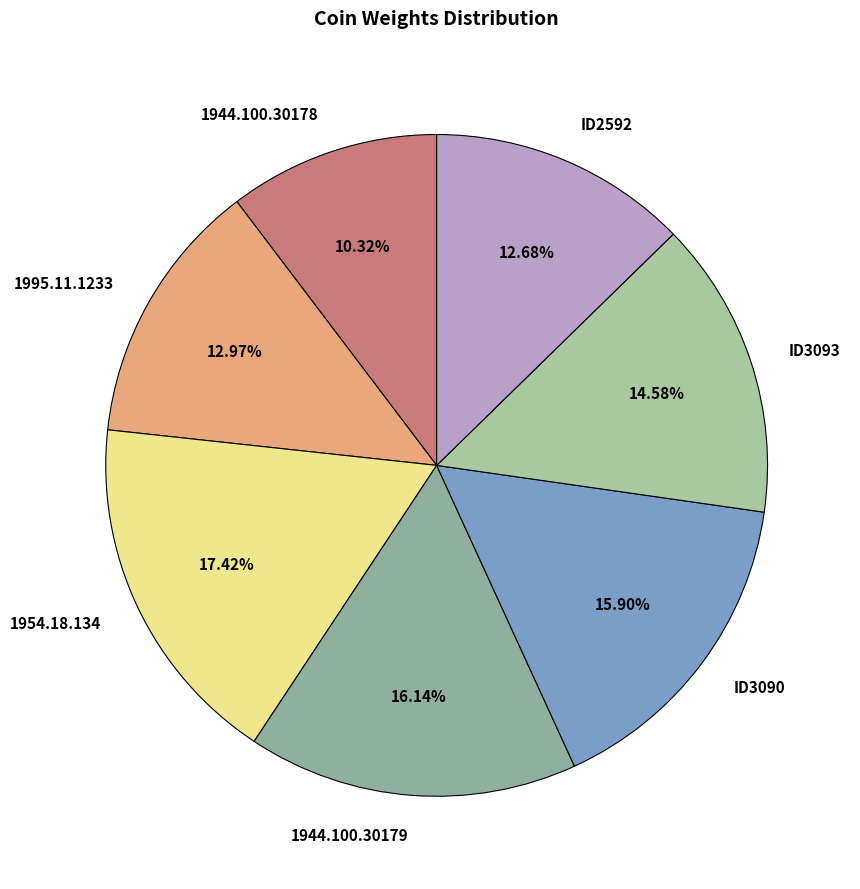

Does ID3090 represent more than half of the total?

No